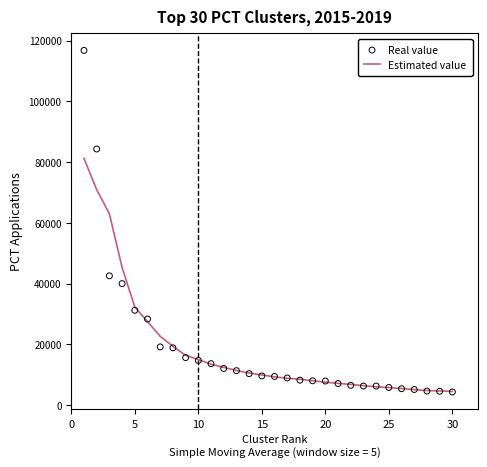

What is the minimum value for Estimated value?

4501.0